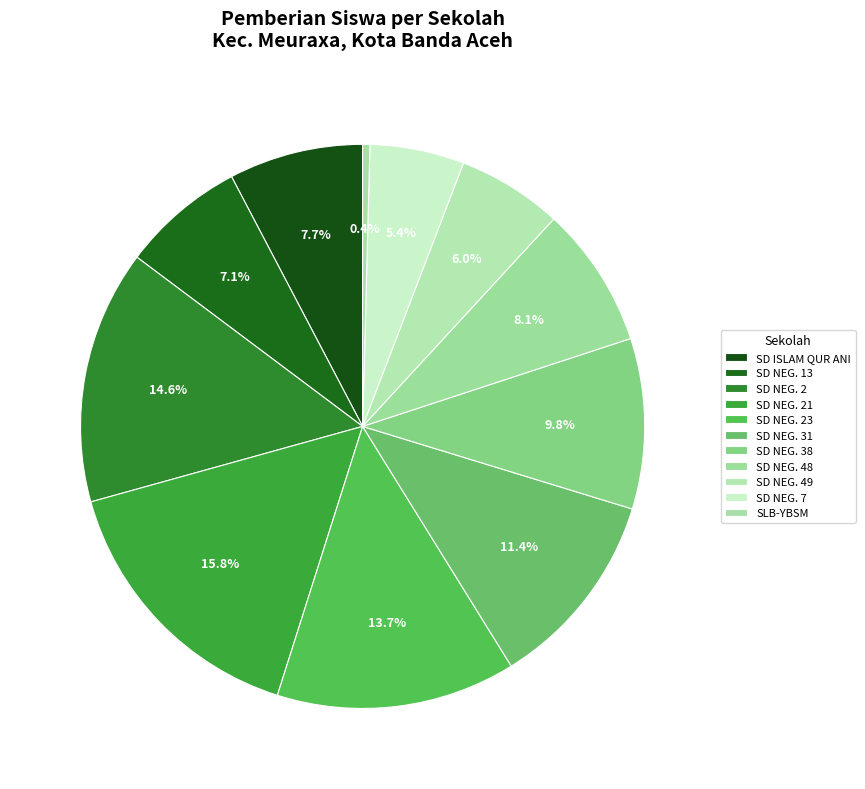

How many slices are in this pie chart?

11